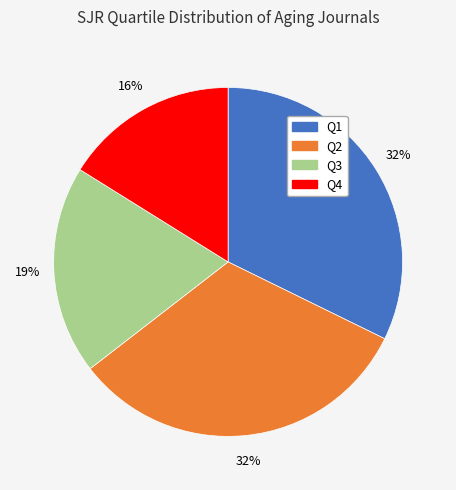

The Q4 slice represents 16% of the pie. True or false?

True